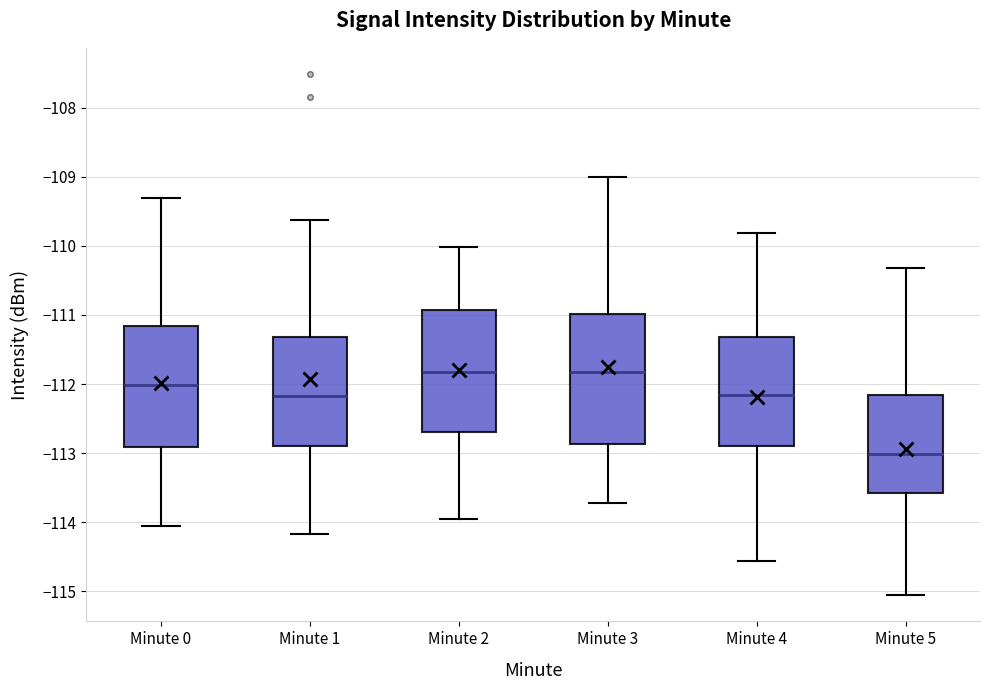

Reading left to right, transcribe this box plot: for each box, give where its median line is, the range the box spans, and where its two whiskers end, as read against the y-axis. The values are not printed on the chart, so give them approximately, as read against the axis.

Minute 0: median -112.0, box -112.9 to -111.2, whiskers -114.1 to -109.3
Minute 1: median -112.2, box -112.9 to -111.3, whiskers -114.2 to -109.6
Minute 2: median -111.8, box -112.7 to -110.9, whiskers -114.0 to -110.0
Minute 3: median -111.8, box -112.9 to -111.0, whiskers -113.7 to -109.0
Minute 4: median -112.2, box -112.9 to -111.3, whiskers -114.6 to -109.8
Minute 5: median -113.0, box -113.6 to -112.2, whiskers -115.1 to -110.3